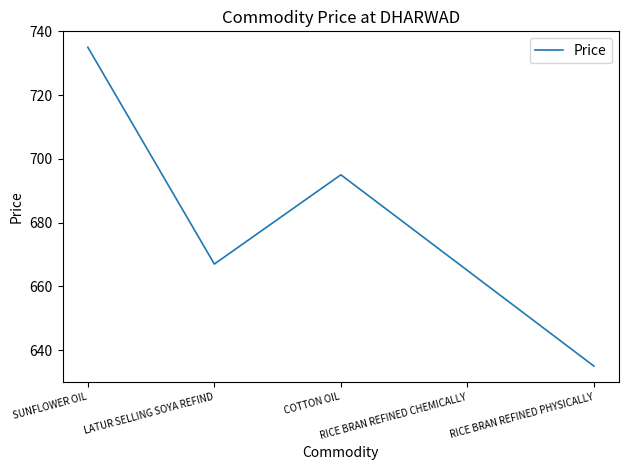

Reading right to left, list all the values displayed in this chart.

RICE BRAN REFINED PHYSICALLY=635	RICE BRAN REFINED CHEMICALLY=665	COTTON OIL=695	LATUR SELLING SOYA REFIND=667	SUNFLOWER OIL=735